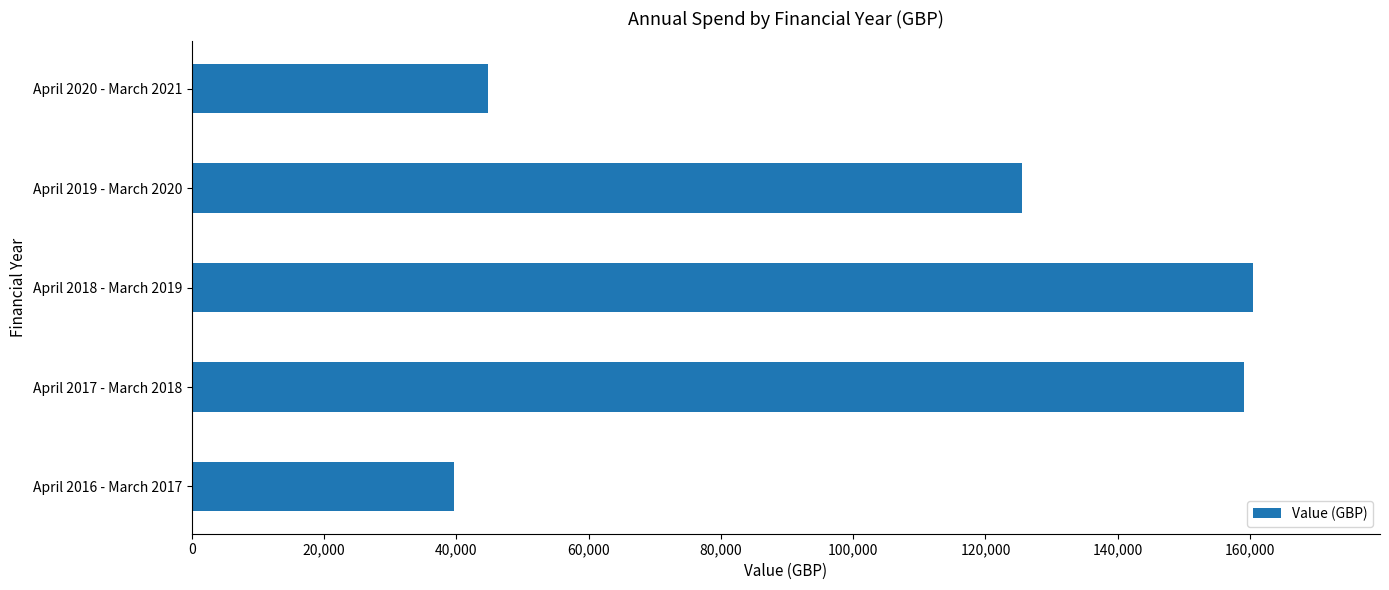

What is the sum of the values at April 2017 - March 2018 and April 2019 - March 2020?

284604.8